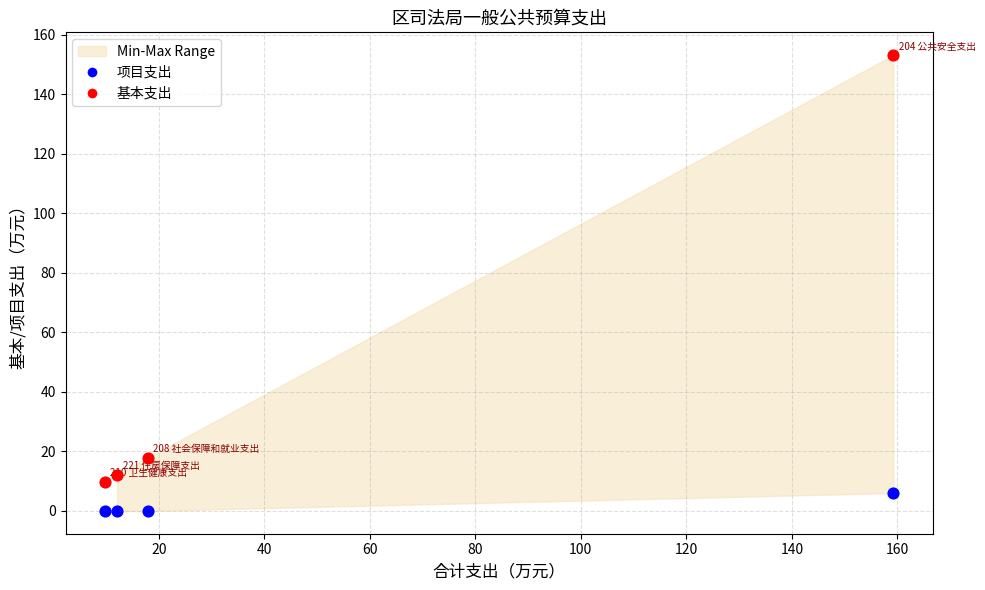

Which series has the widest spread of Y values?

基本支出